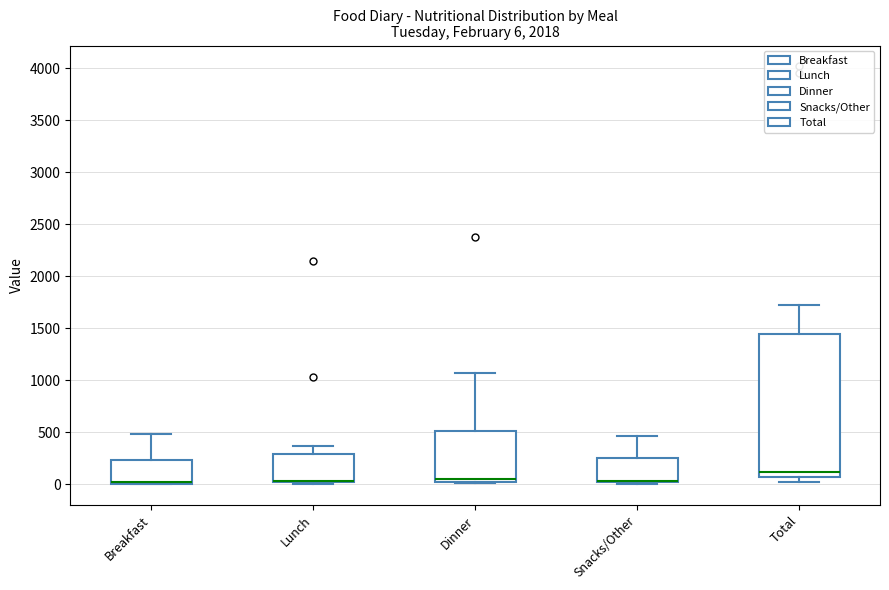

Which box is the tallest, from its lower edge to its upper edge?

Total